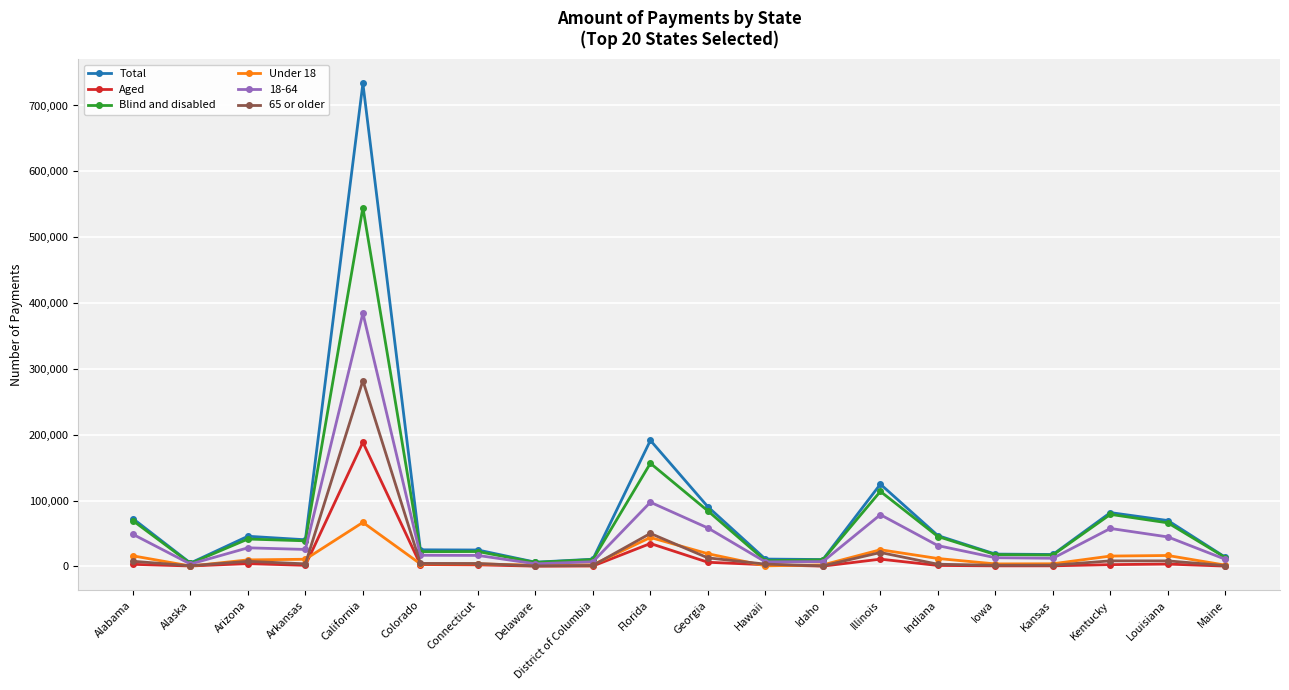

At which category is the sum across all series the highest?

California